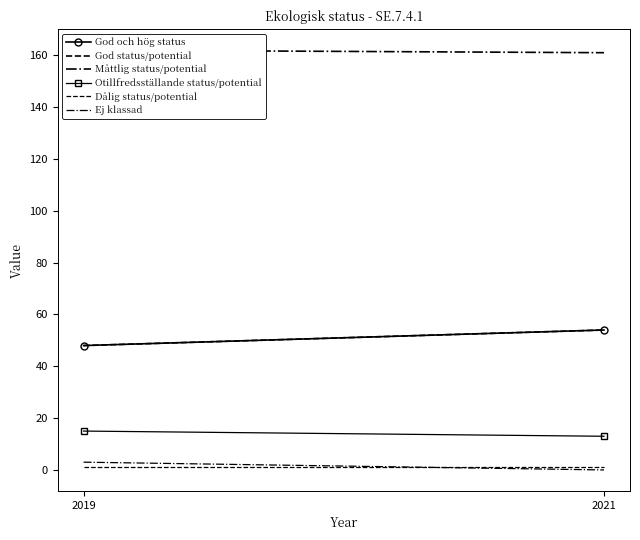

What is the total value across all series at 2019?

277